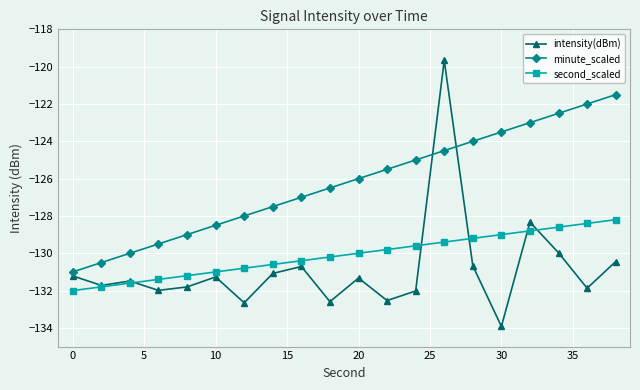

What is the minimum value shown in the chart?

-133.9